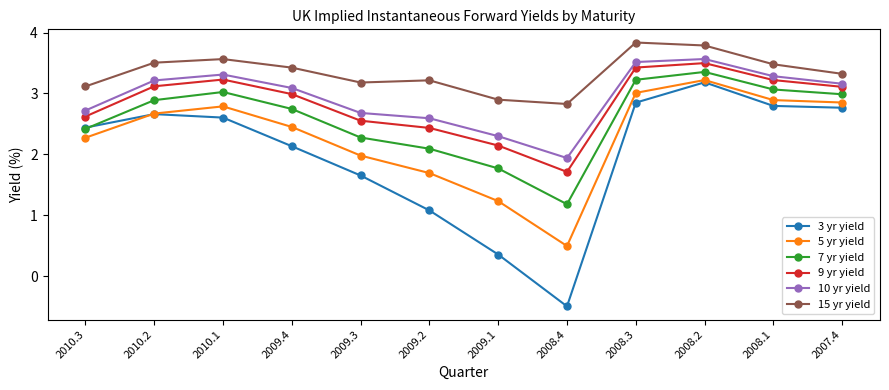

What is the label of the 9th point from the left?

2008.3